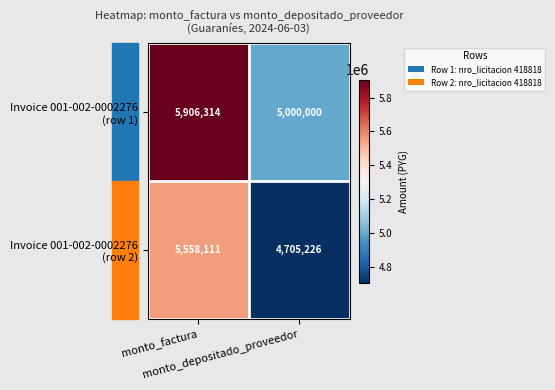

What is the smallest value displayed?

4705226